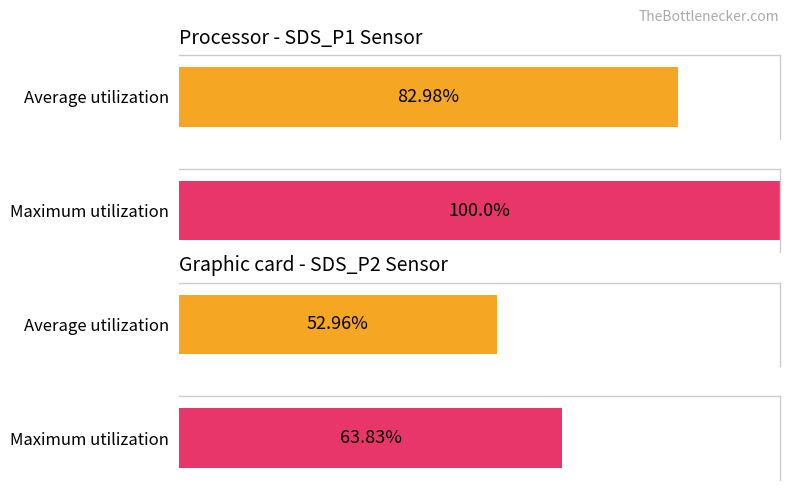

How many bars are there in total?

4